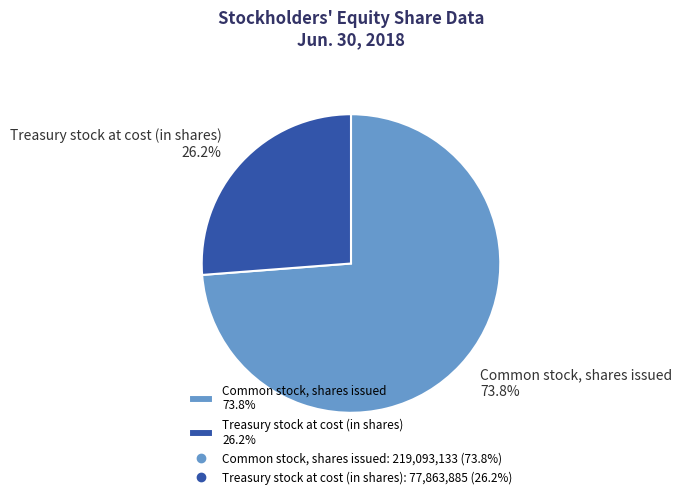

To the nearest percent, what is the difference between the Common stock, shares issued and Treasury stock at cost (in shares) slice percentages?

48%